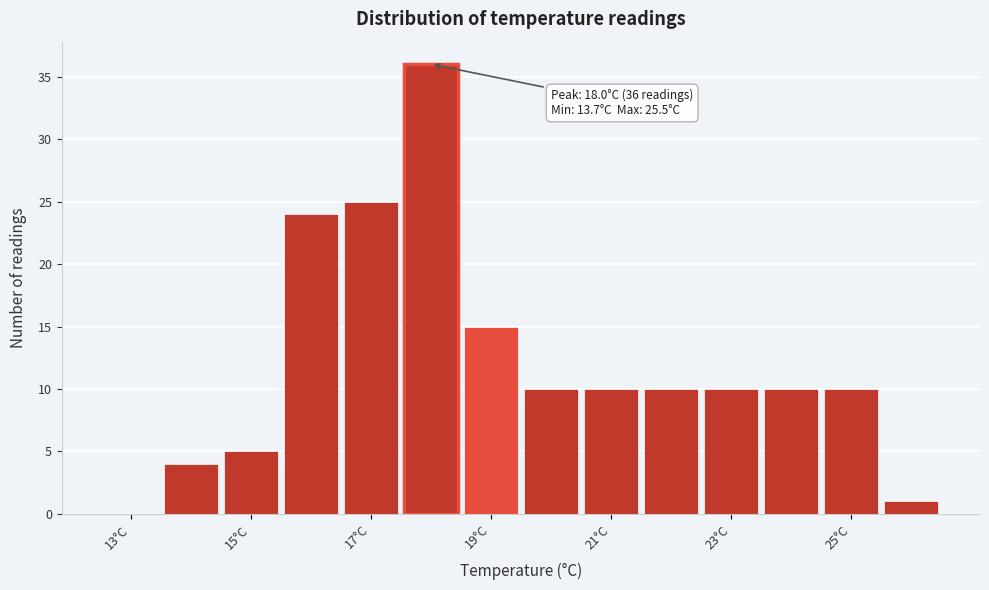

Which range on the x-axis has the tallest bar?

17.5 to 18.5